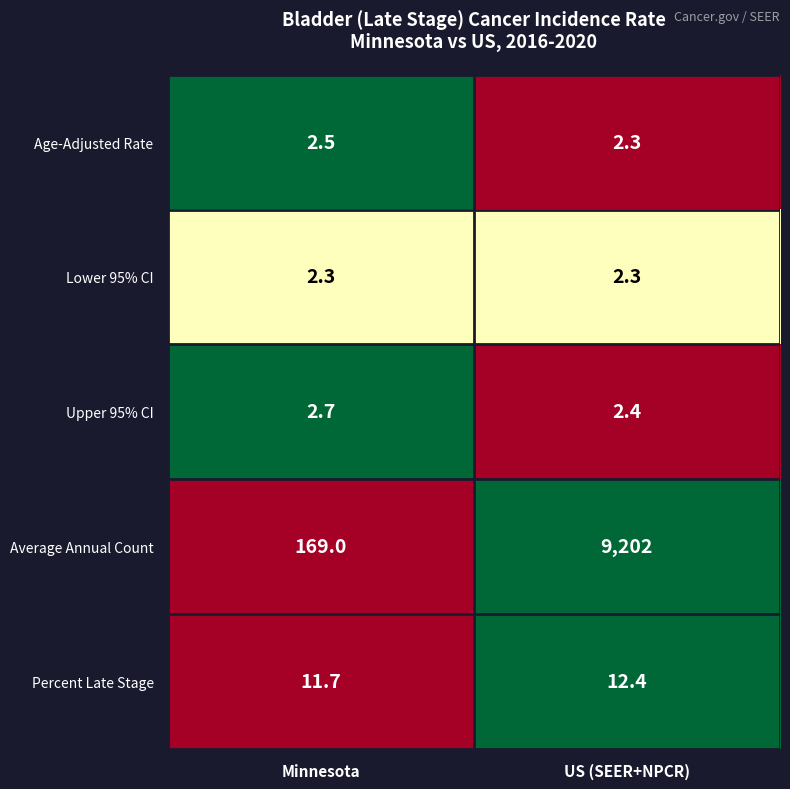

What is the highest value of the Age-Adjusted Rate series?

2.5